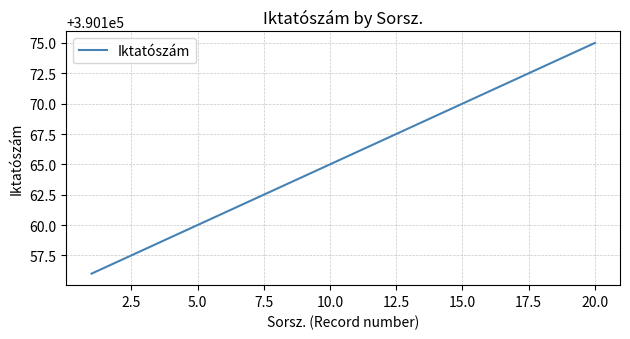

Reading right to left, what are all the values shown in this chart?

390175	390174	390173	390172	390171	390170	390169	390168	390167	390166	390165	390164	390163	390162	390161	390160	390159	390158	390157	390156